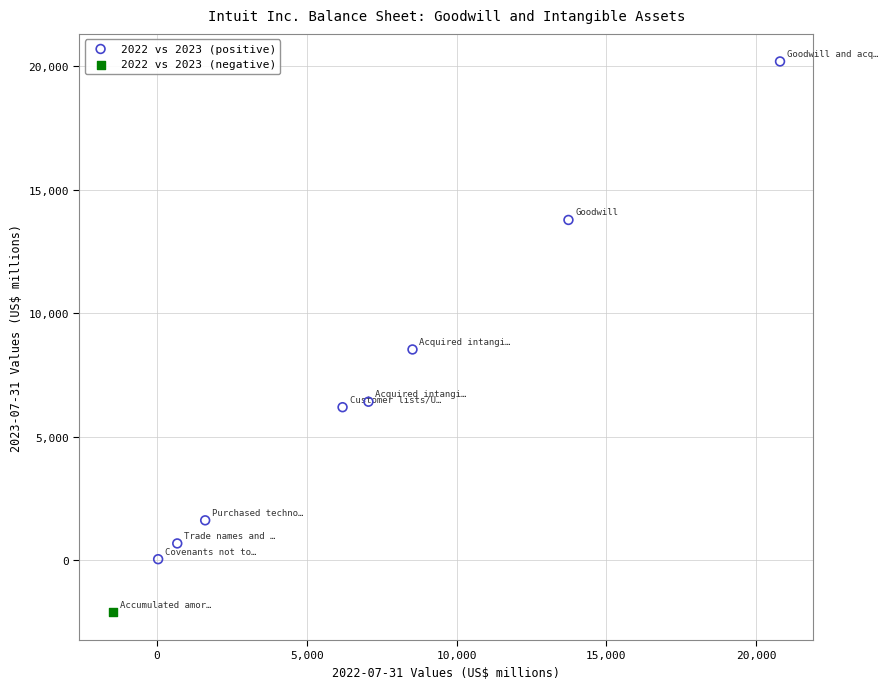

What are all the series names shown in the legend?

2022 vs 2023 (positive), 2022 vs 2023 (negative)